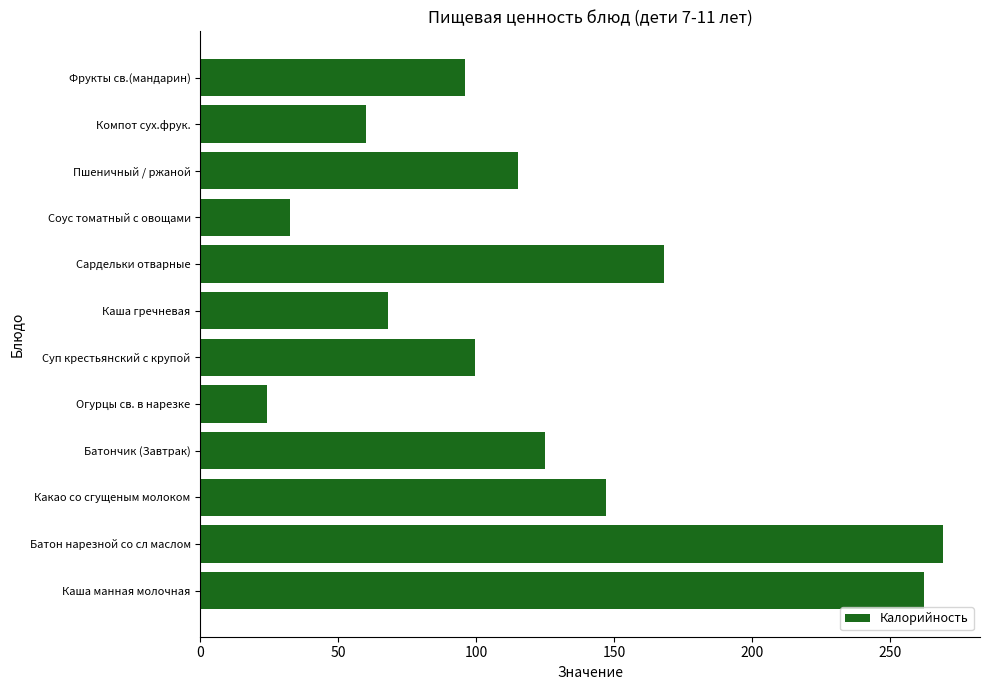

What is the change in value from Огурцы св. в нарезке to Соус томатный с овощами?

+8.5